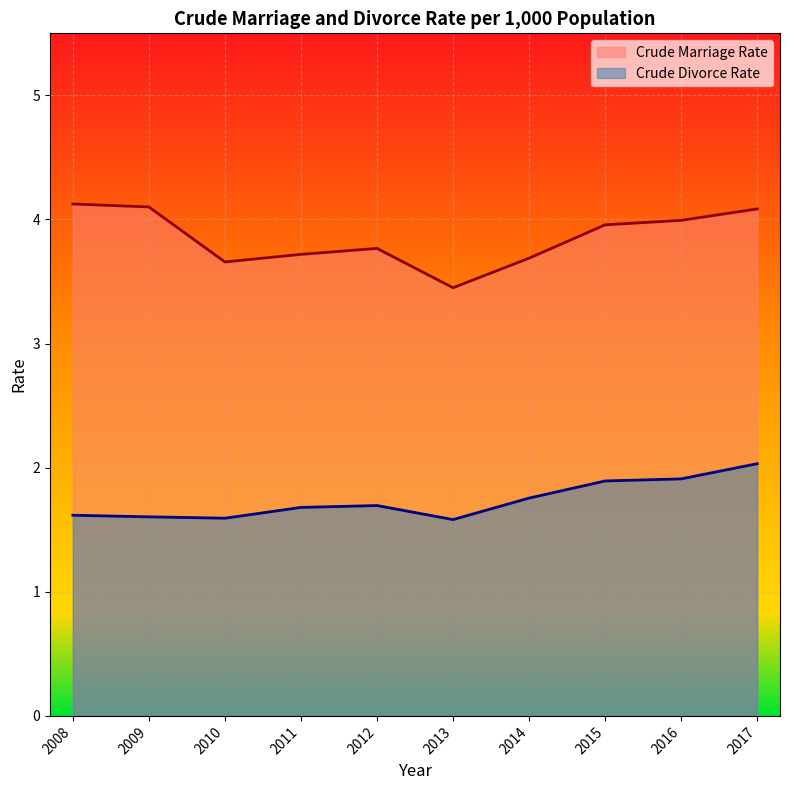

Which series changed the most between 2010 and 2013?

Crude Marriage Rate